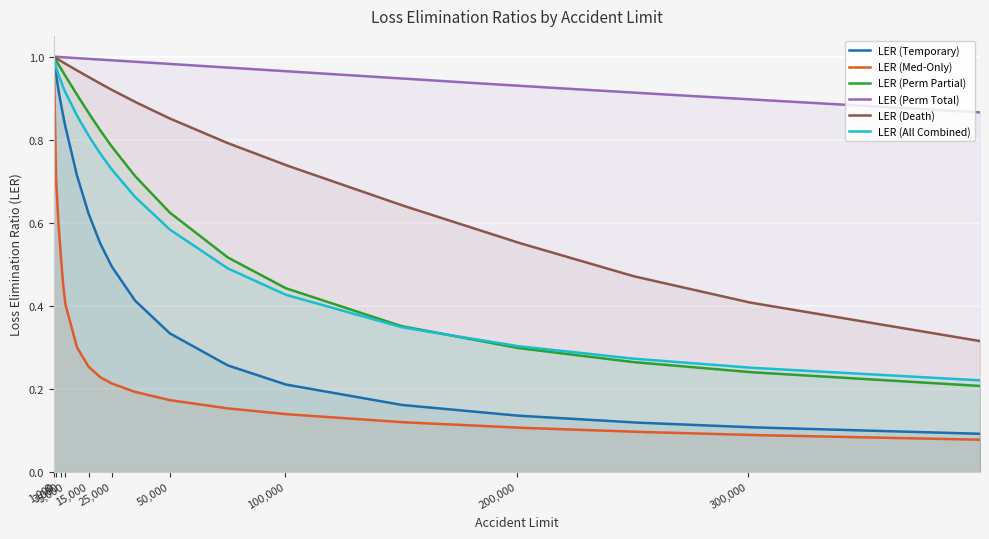

What is the total value across all series at 50000?

3.6